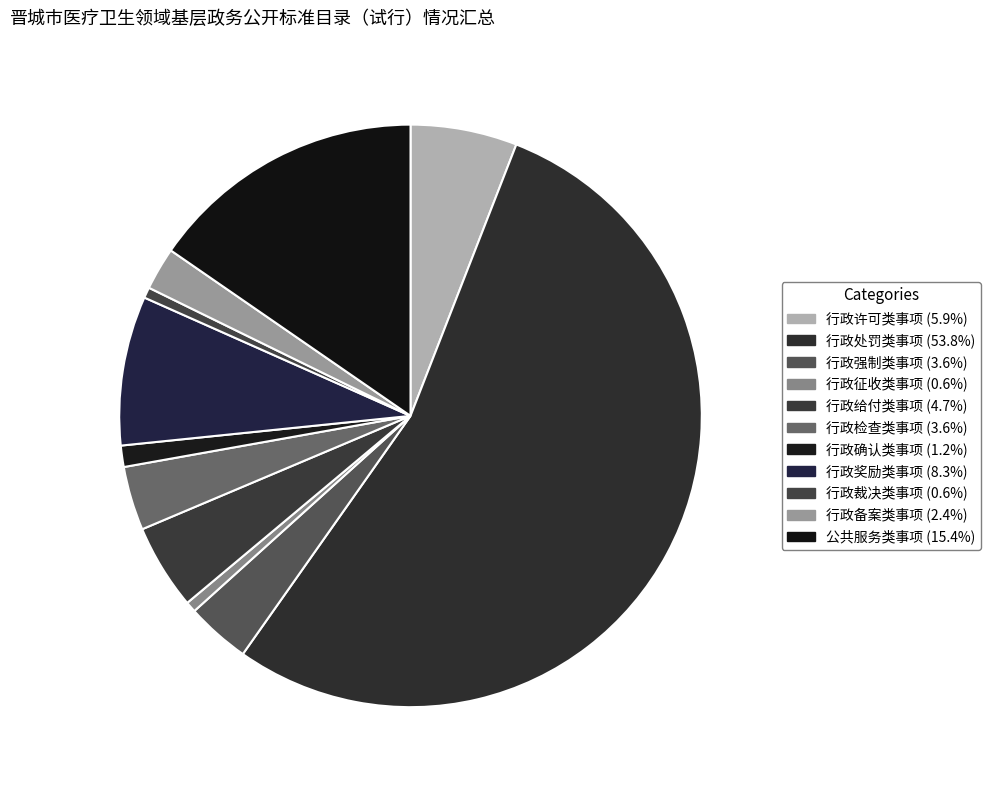

Combined, what portion of the pie is 行政给付类事项 and 公共服务类事项?

20.1%